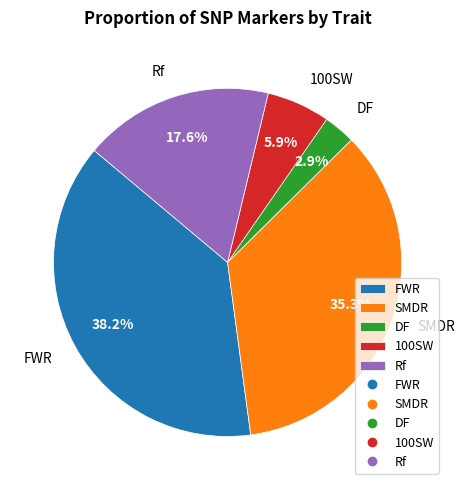

Is there a majority slice in this chart?

No